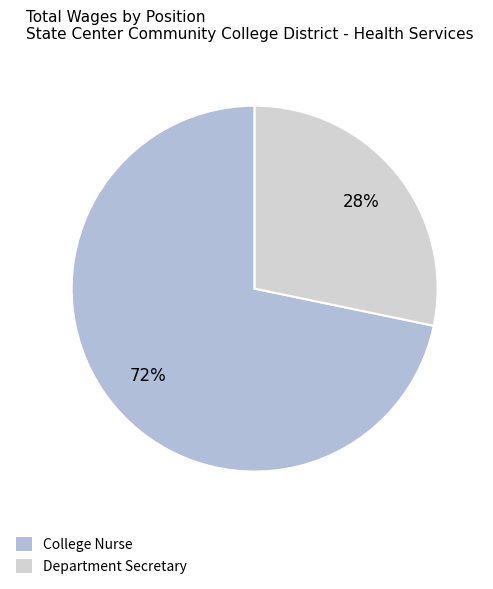

How many segments does this pie chart have?

2